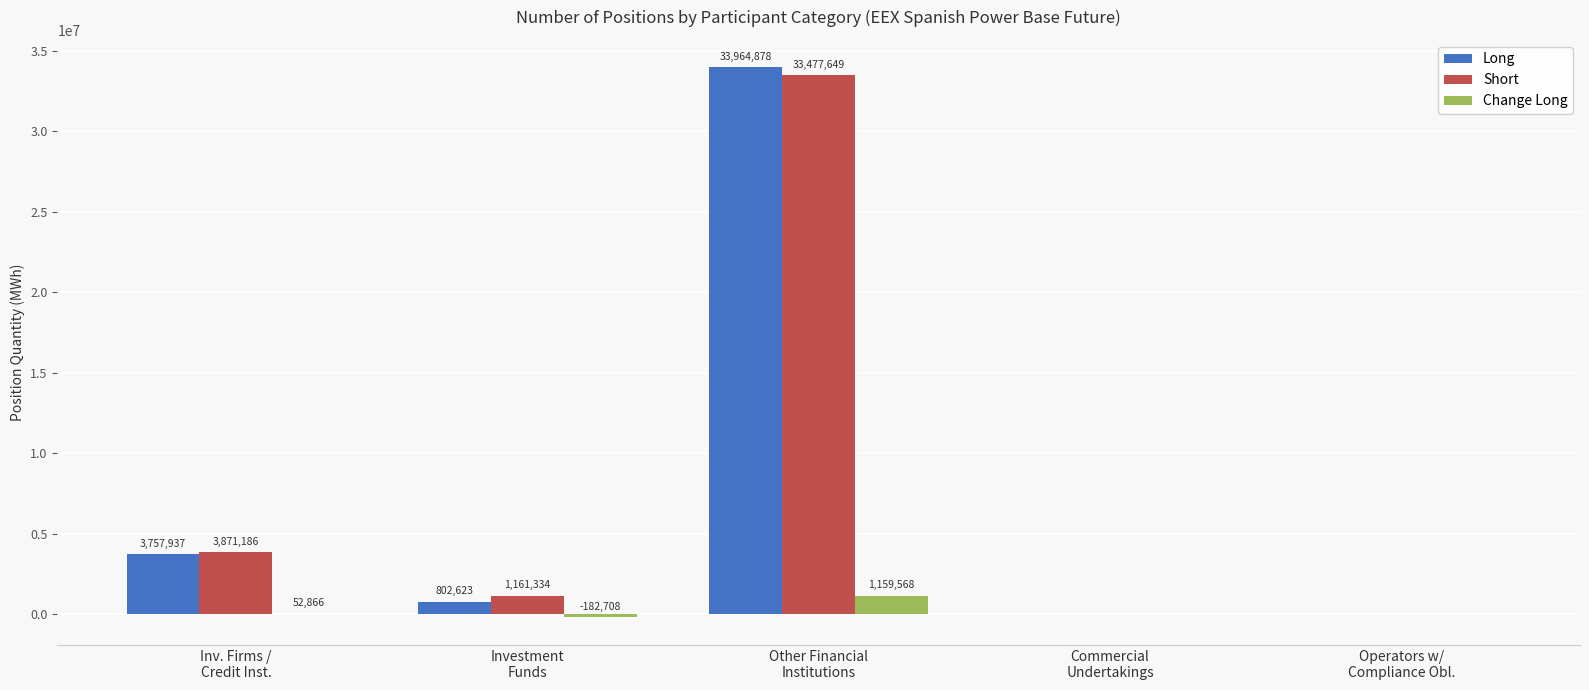

What is the highest value of the Long series?

33964878